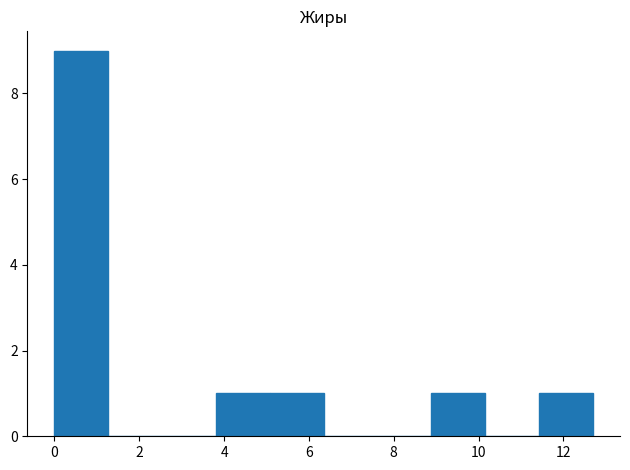

What is the height of the bar covering 0.0 to 1.2 on the x-axis? Neither the bar edges nor the heights are printed on the chart, so give them approximately, as read against the axes.

9